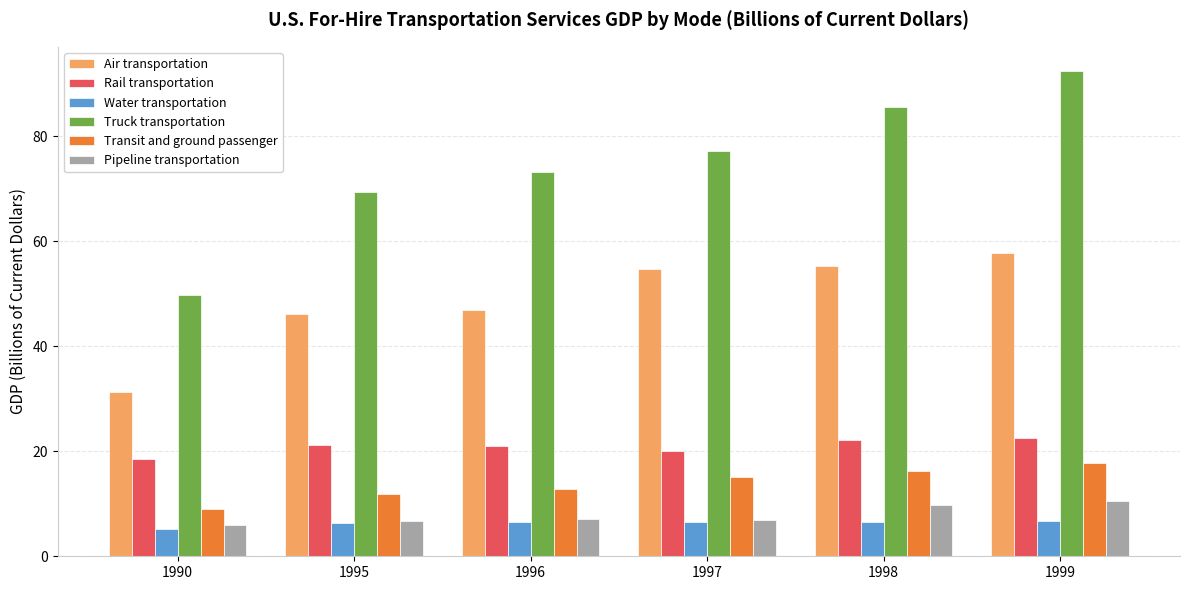

What is the minimum value for Water transportation?

5.1